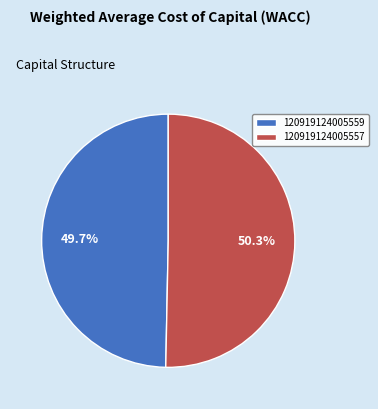

Approximately how many times larger is the value at 120919124005559 compared to 120919124005557?

1.0